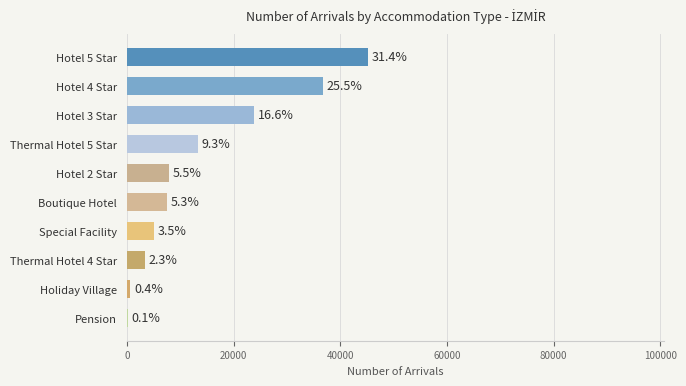

Are the bars horizontal?

Yes